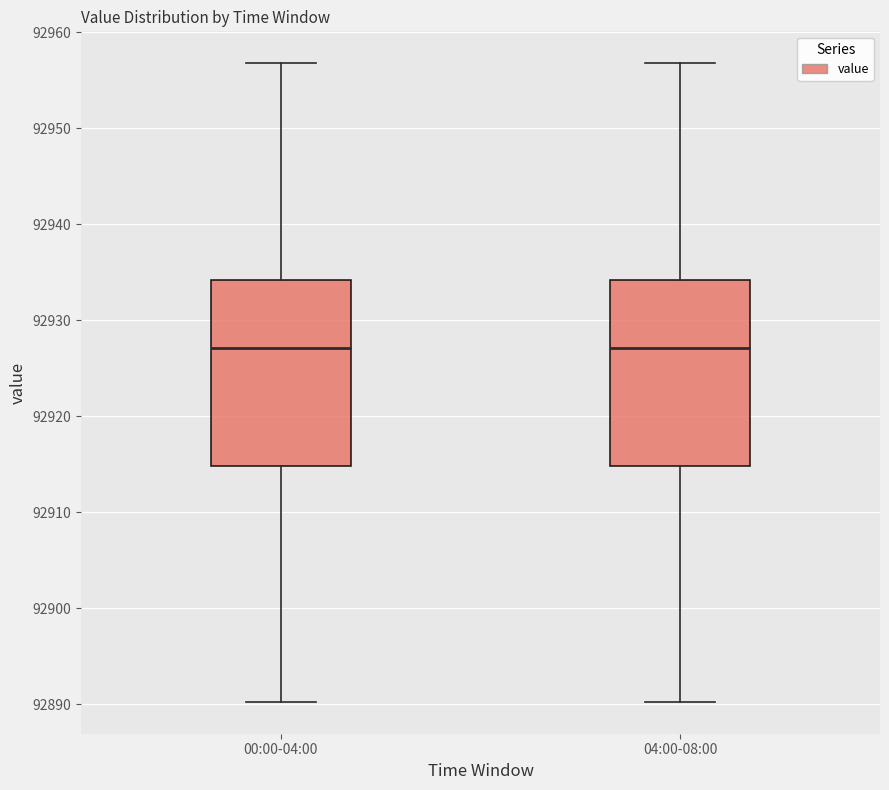

Reading left to right, transcribe this box plot: for each box, give where its median line is, the range the box spans, and where its two whiskers end, as read against the y-axis. The values are not printed on the chart, so give them approximately, as read against the axis.

00:00-04:00: median 92927, box 92915 to 92934, whiskers 92890 to 92957
04:00-08:00: median 92927, box 92915 to 92934, whiskers 92890 to 92957